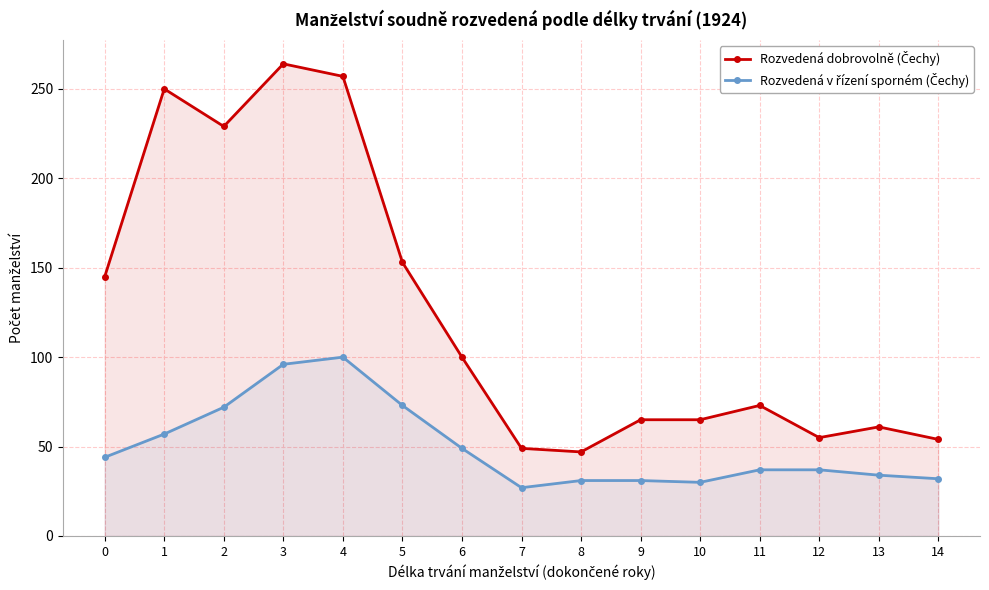

What is the difference between the Rozvedená dobrovolně (Čechy) values at 2 and 10?

164